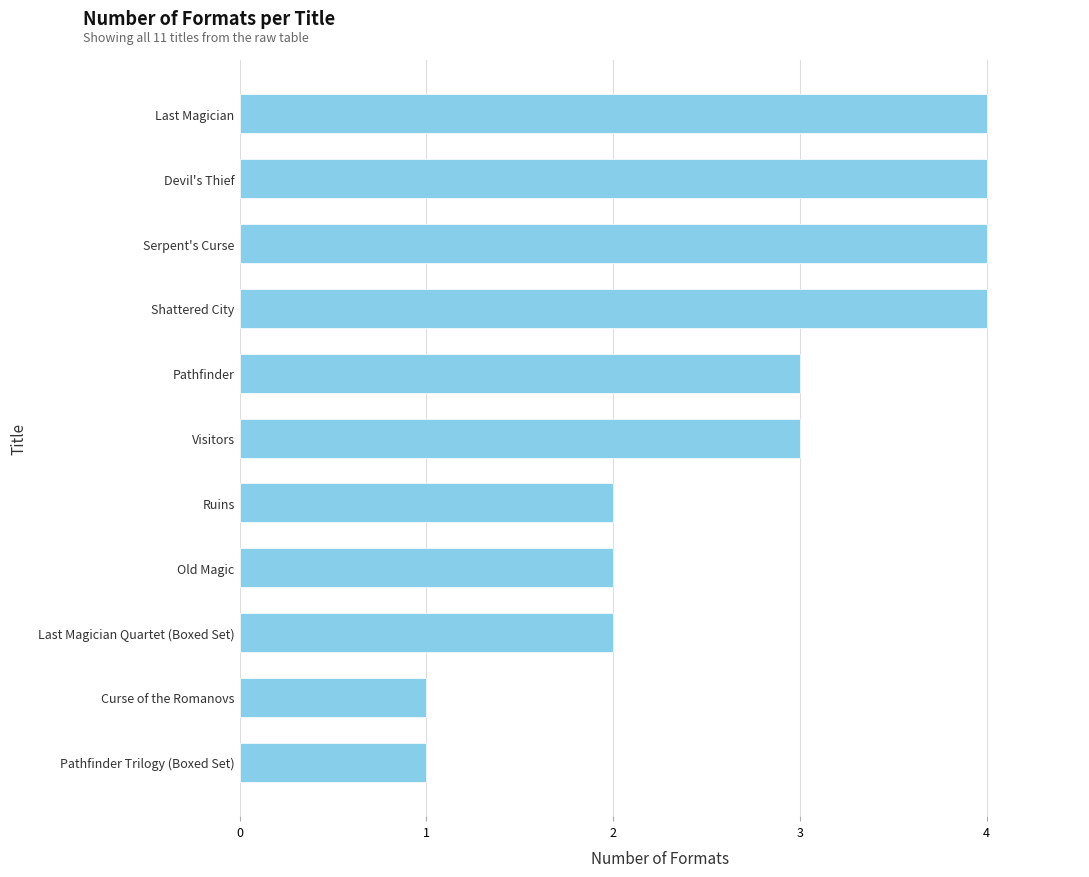

What is the minimum value shown in the chart?

1